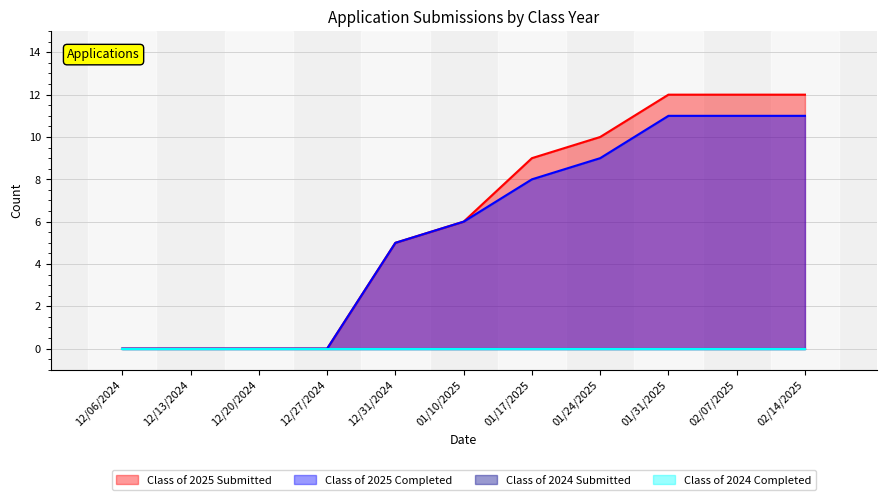

Does the chart display data point markers on the line(s)?

No